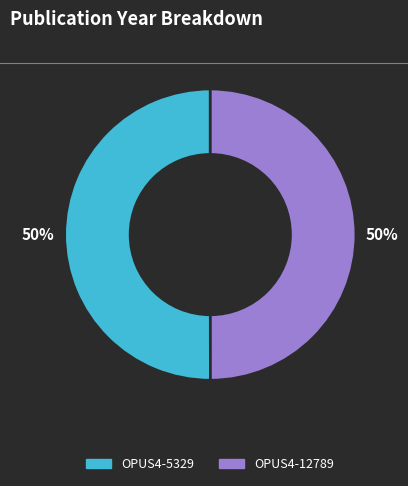

The OPUS4-12789 slice represents 41% of the pie. True or false?

False